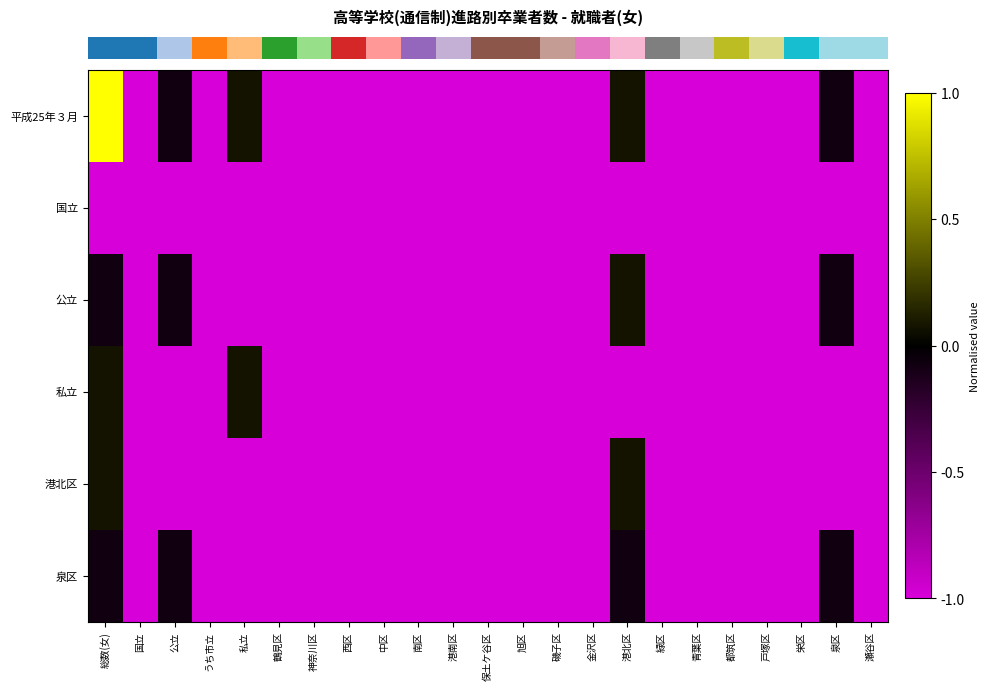

At how many categories does at least one series exceed 0?

3